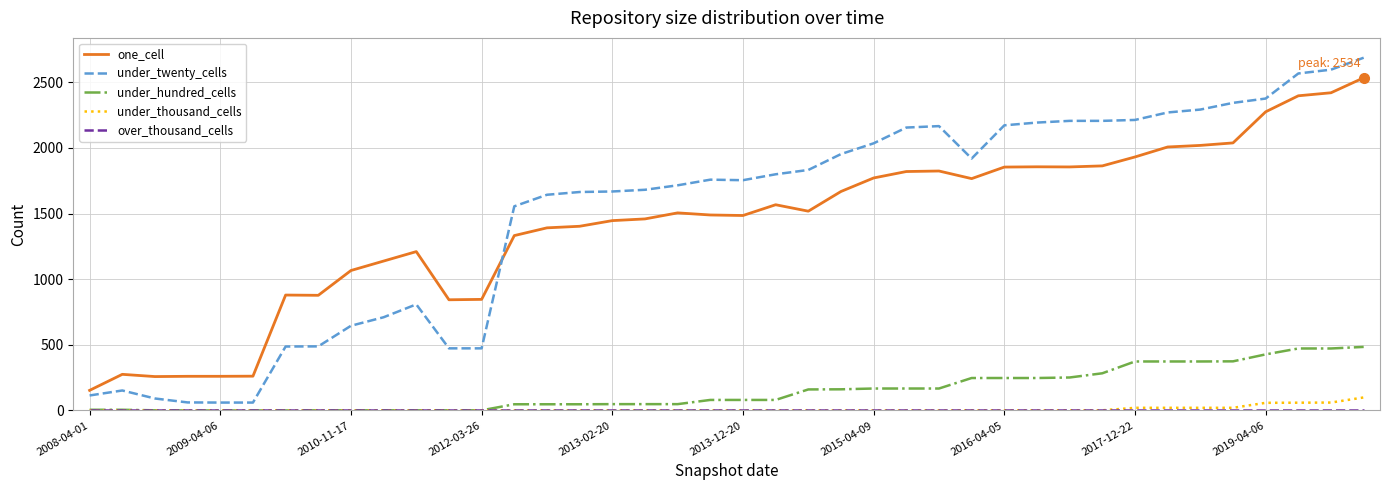

True or false: under_twenty_cells and under_hundred_cells intersect in this chart.

False